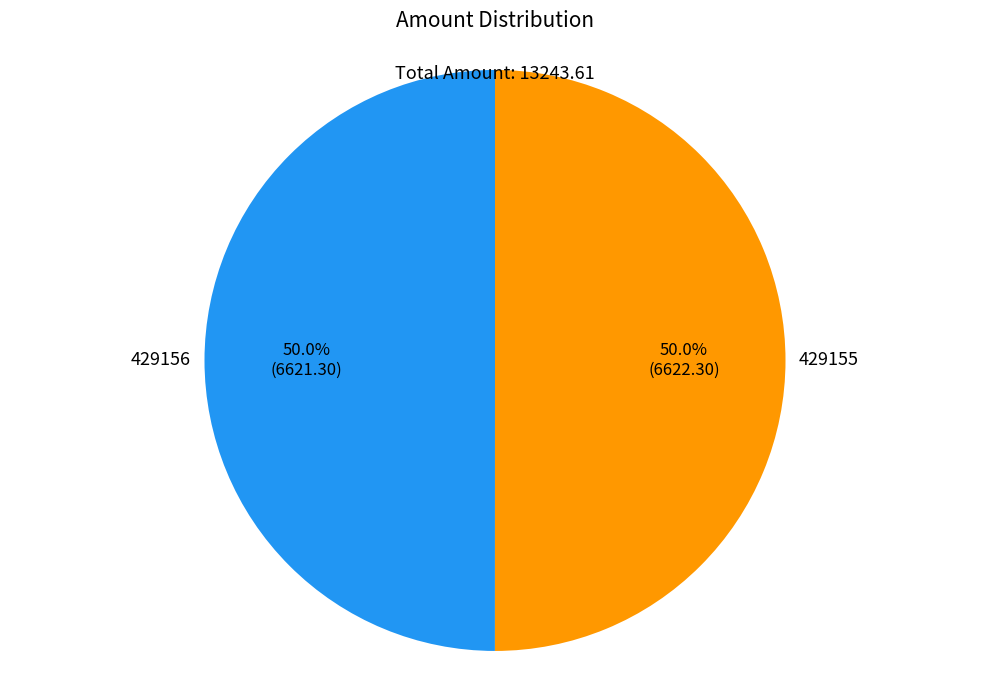

Count the number of slices in the pie.

2